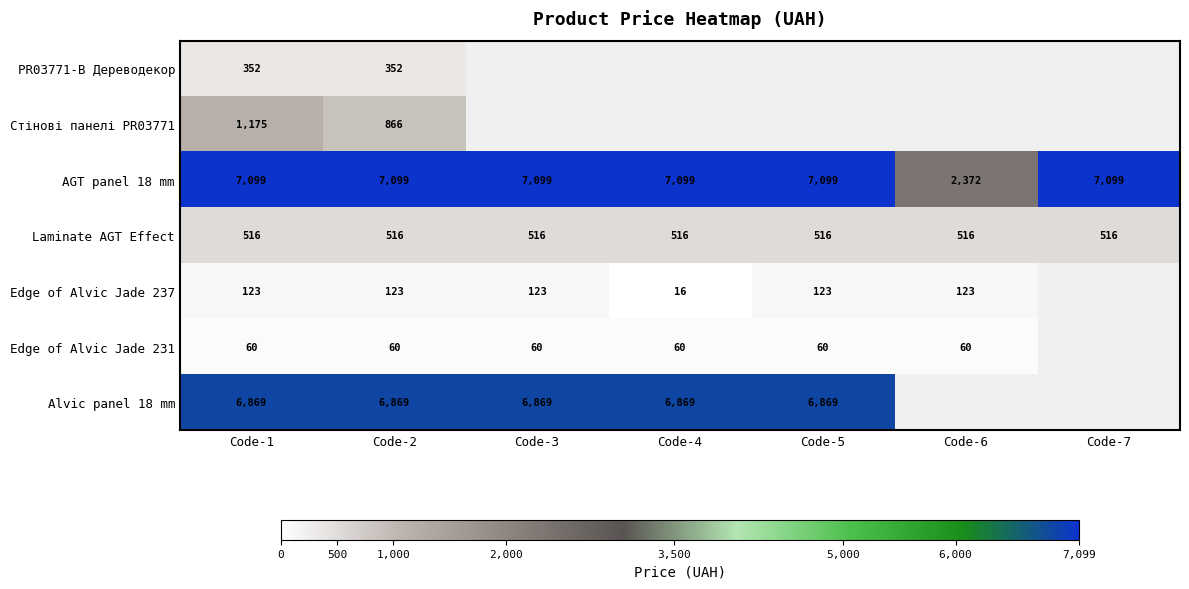

Is it true that Edge of Alvic Jade 231 equals 60 at Code-5?

True